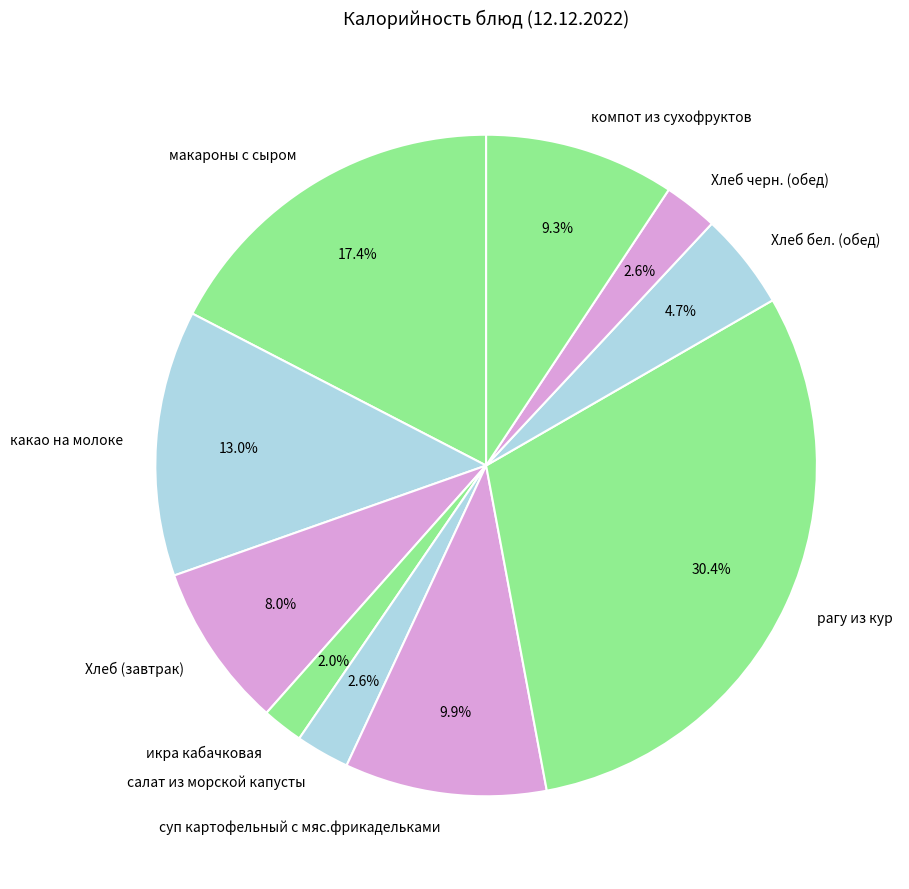

To the nearest percent, what is the difference between the largest and smallest slice percentages?

28%